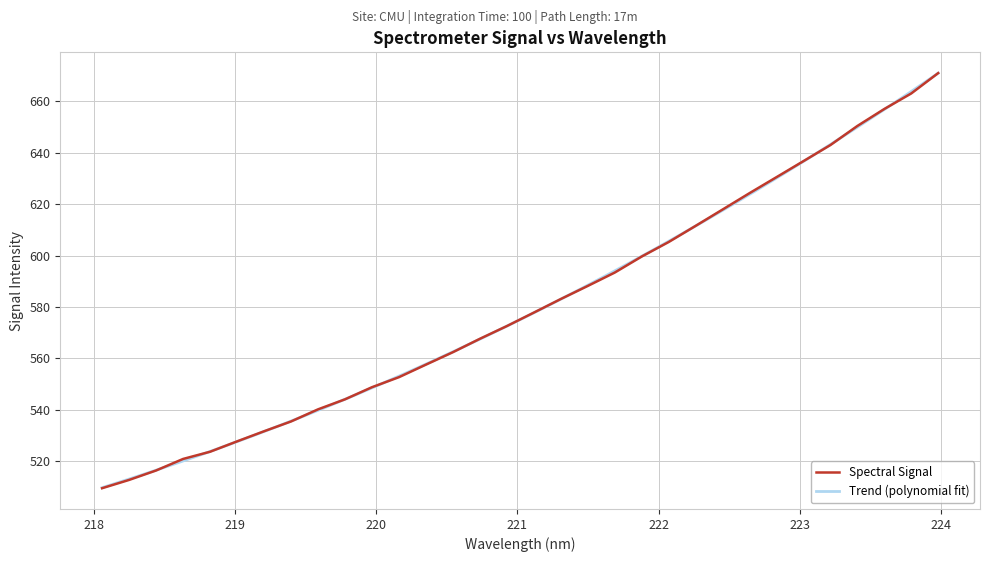

What is the greatest value displayed?

671.0